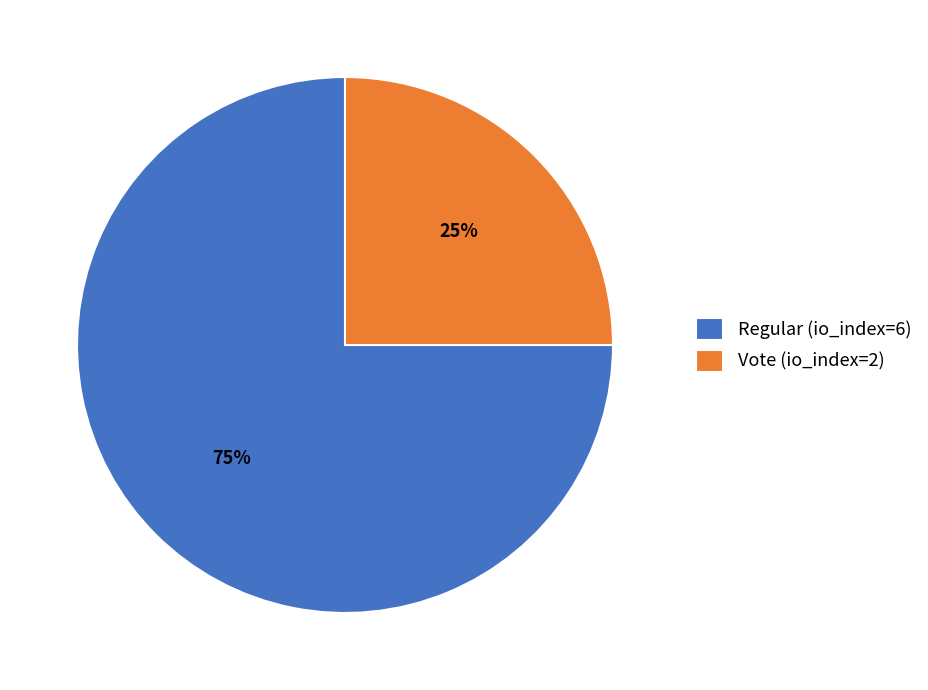

Count the number of slices in the pie.

2